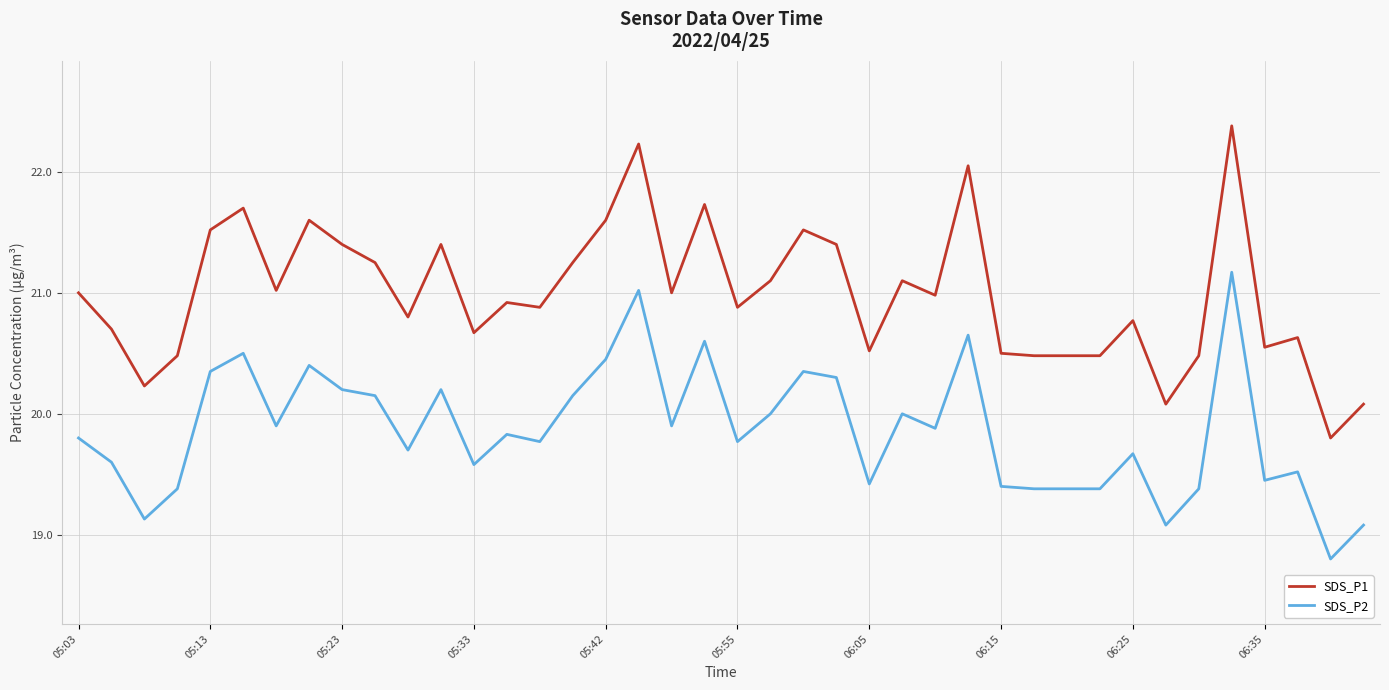

What is the highest value of the SDS_P1 series?

22.4